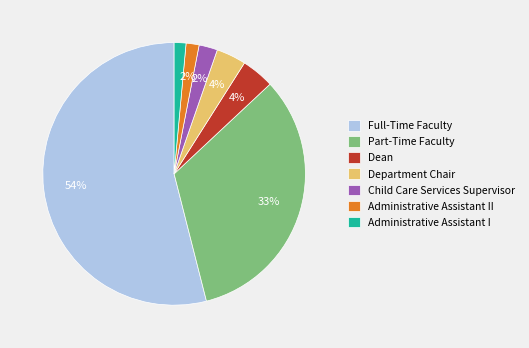

The Dean slice represents 4% of the pie. True or false?

True